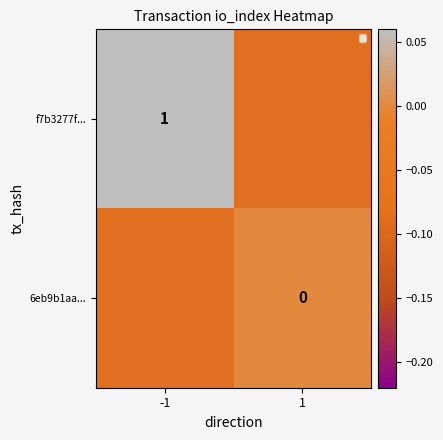

The value of f7b3277f... at -1 is 1. True or false?

True